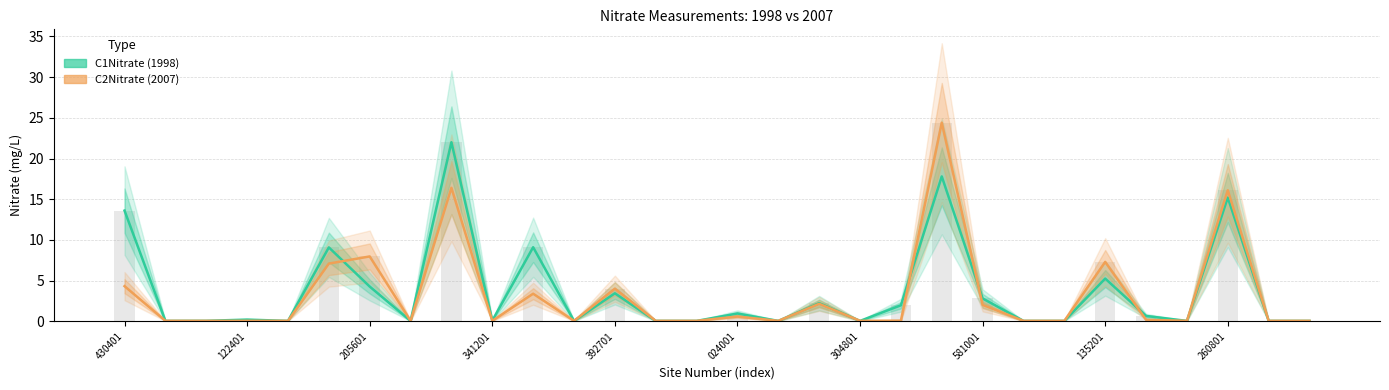

At which label does C2Nitrate (2007) reach its minimum?

122401